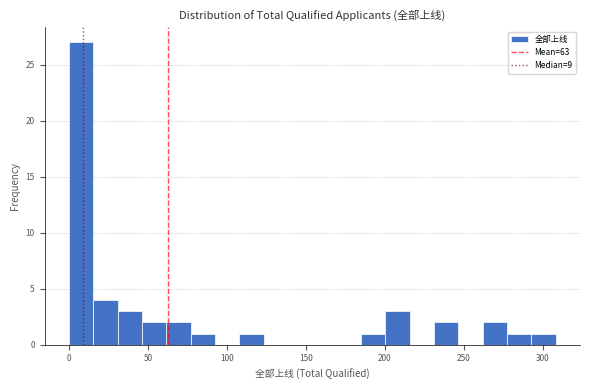

Read against the x-axis, roughly where is the centre of the tallest bar?

10